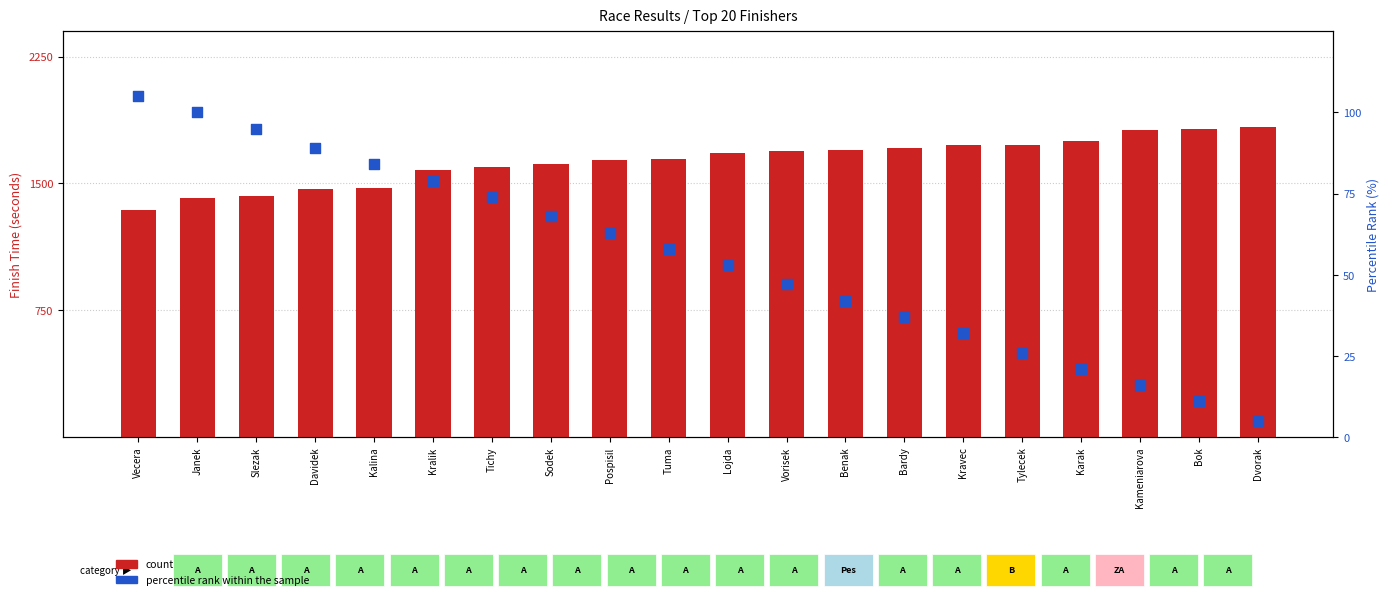

What are all the series names shown in the legend?

count, percentile rank within the sample